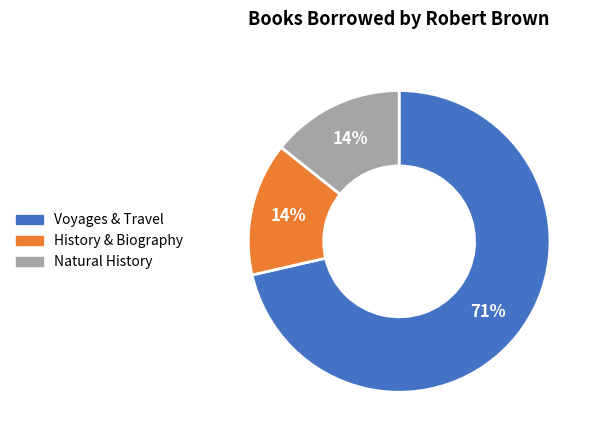

Which slice is the largest?

Voyages & Travel